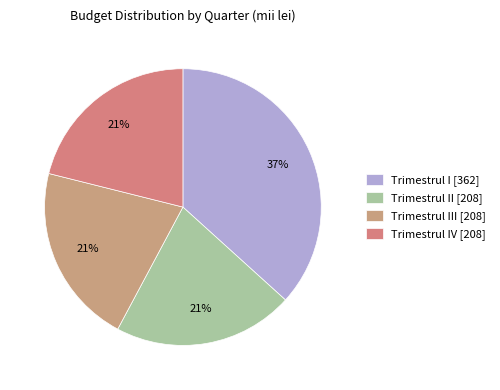

What is the ratio of the value at Trimestrul IV [208] to the value at Trimestrul III [208]?

1.0